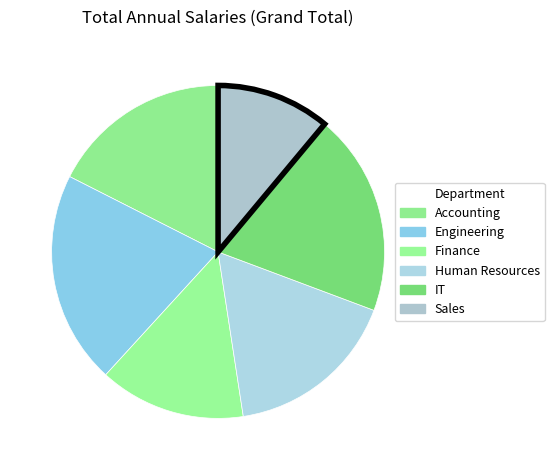

To the nearest percent, what is the difference between the Engineering and Sales slice percentages?

10%